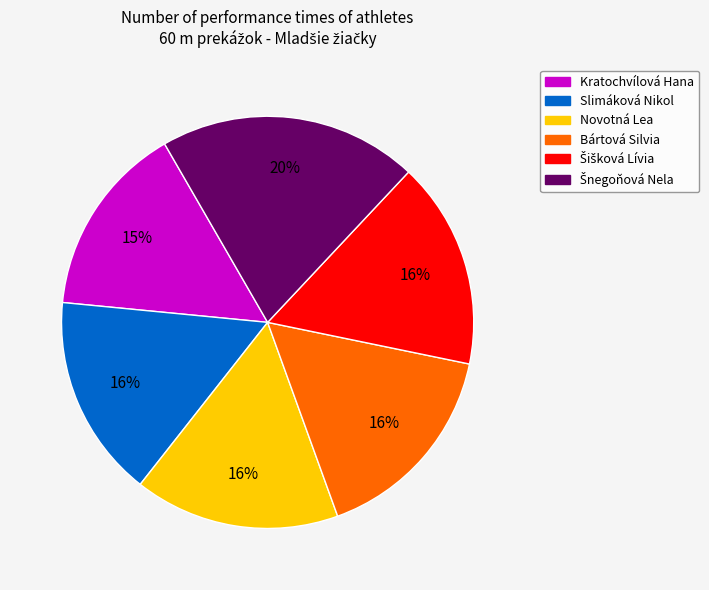

Count the number of slices in the pie.

6